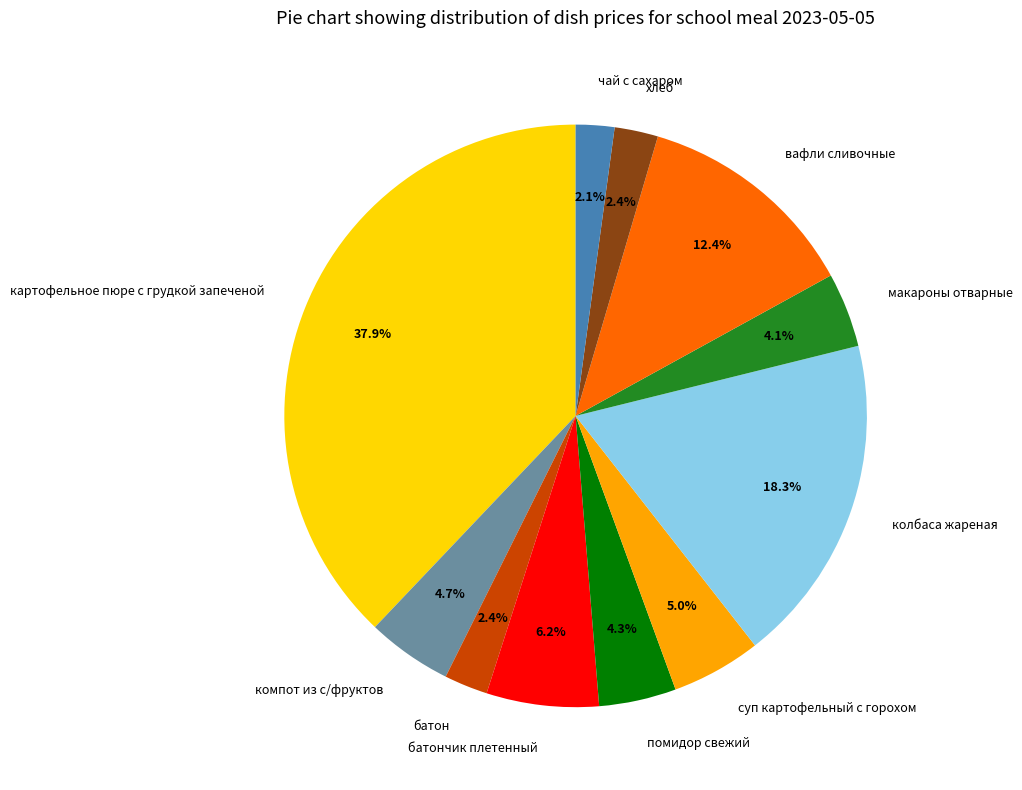

Count the number of slices in the pie.

11